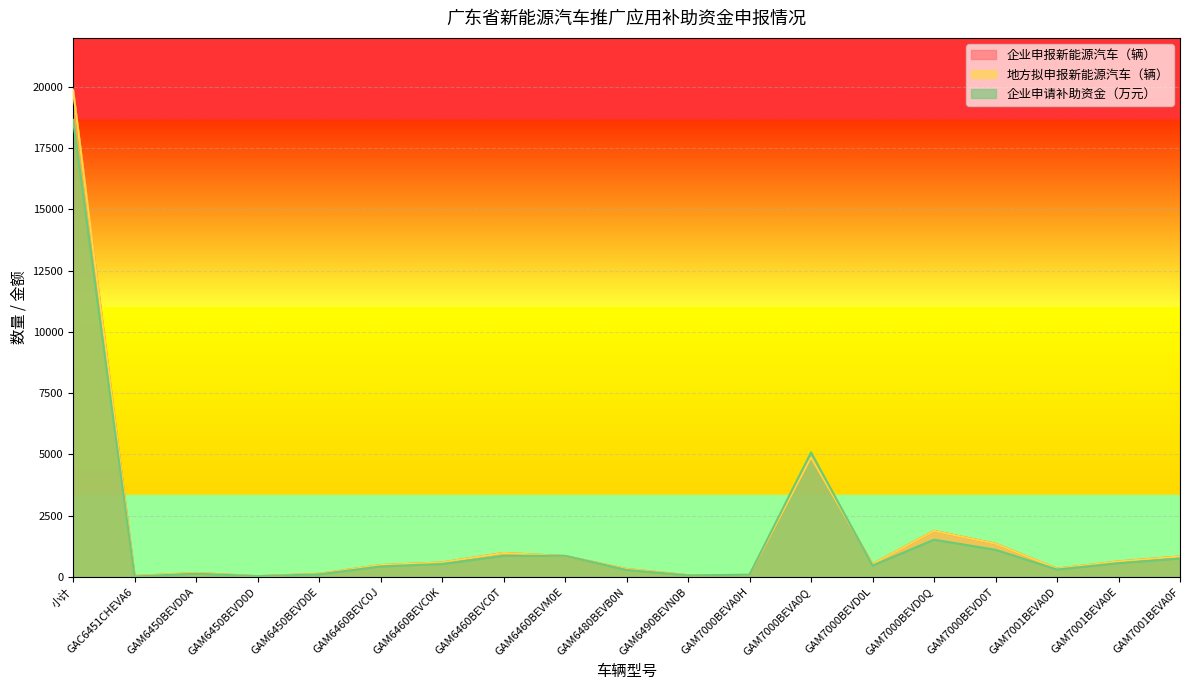

Count the number of data series in this chart.

3